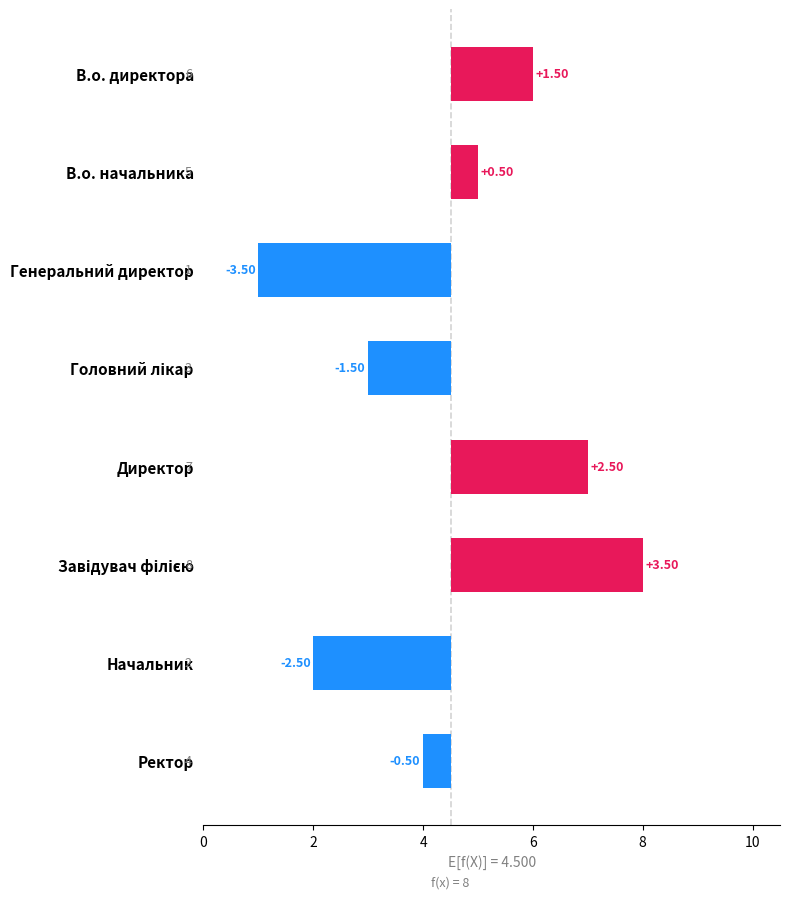

What position from the right is Директор?

4